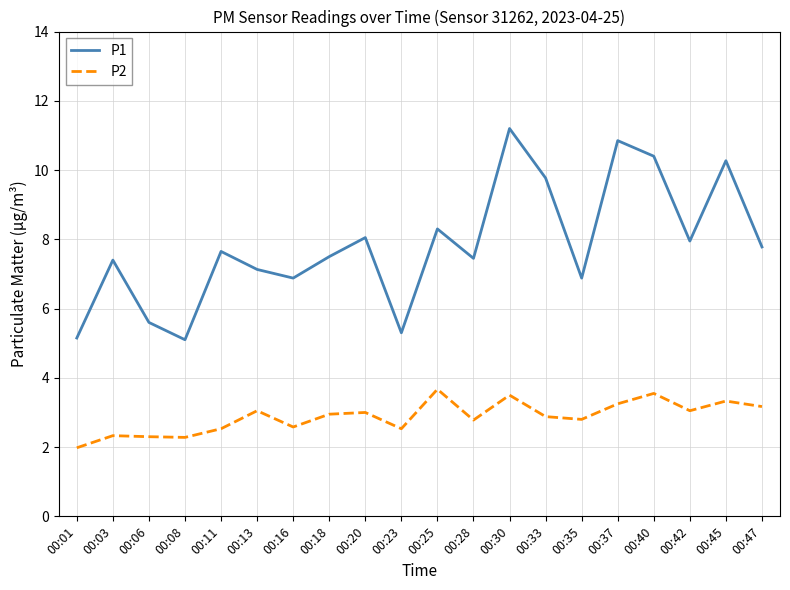

The P2 series shows 3.0 at 00:13. True or false?

True